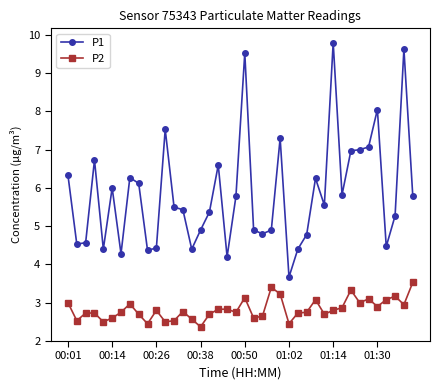

True or false: P1 has more than 1 points higher than both neighbors.

True